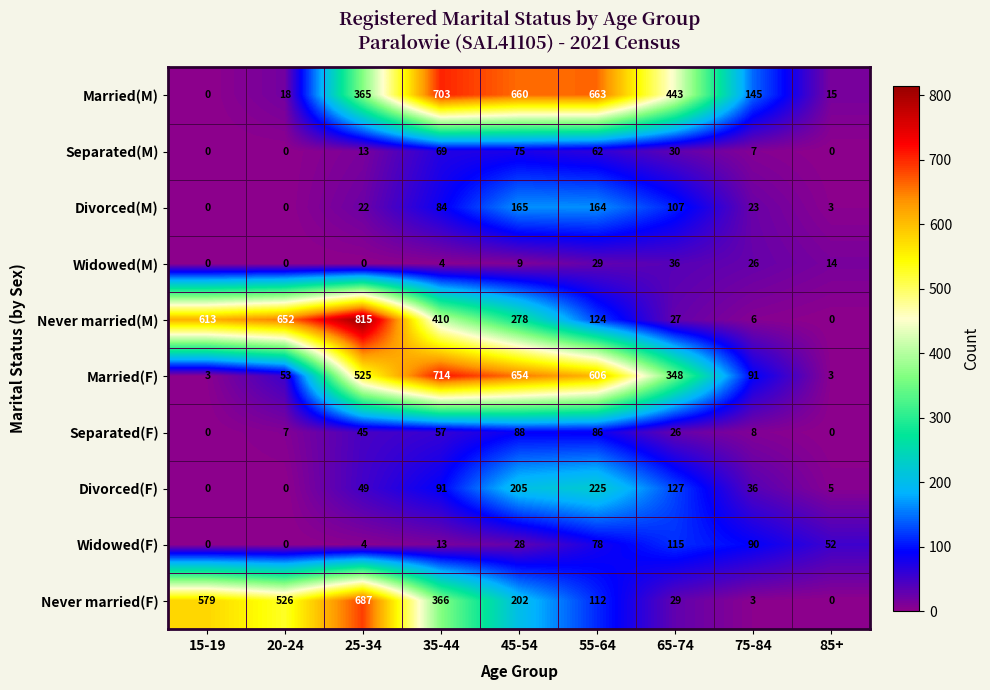

How many categories are shown in the chart?

9